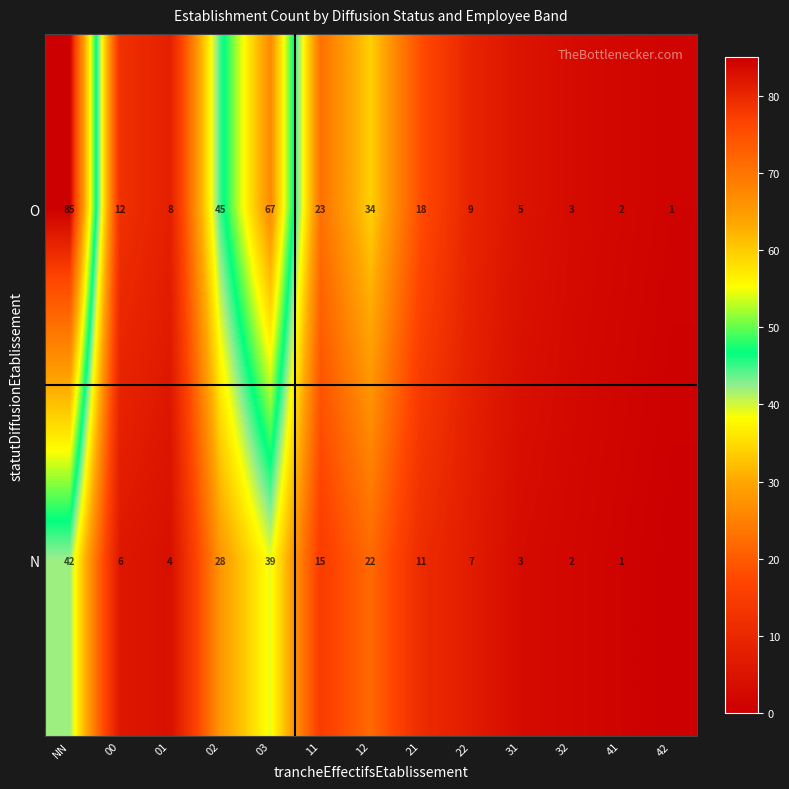

At 01, list the series in order from smallest to largest.

N, O